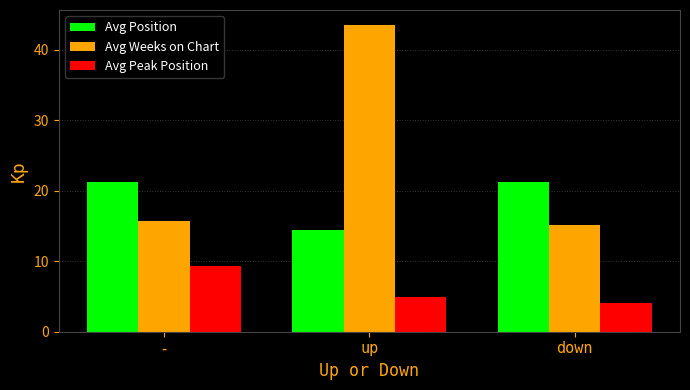

What position from the left is -?

1